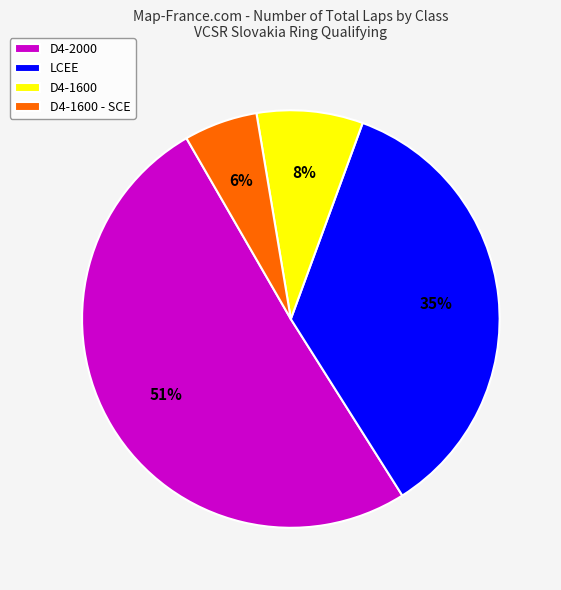

To the nearest percent, what is the average slice percentage?

25%